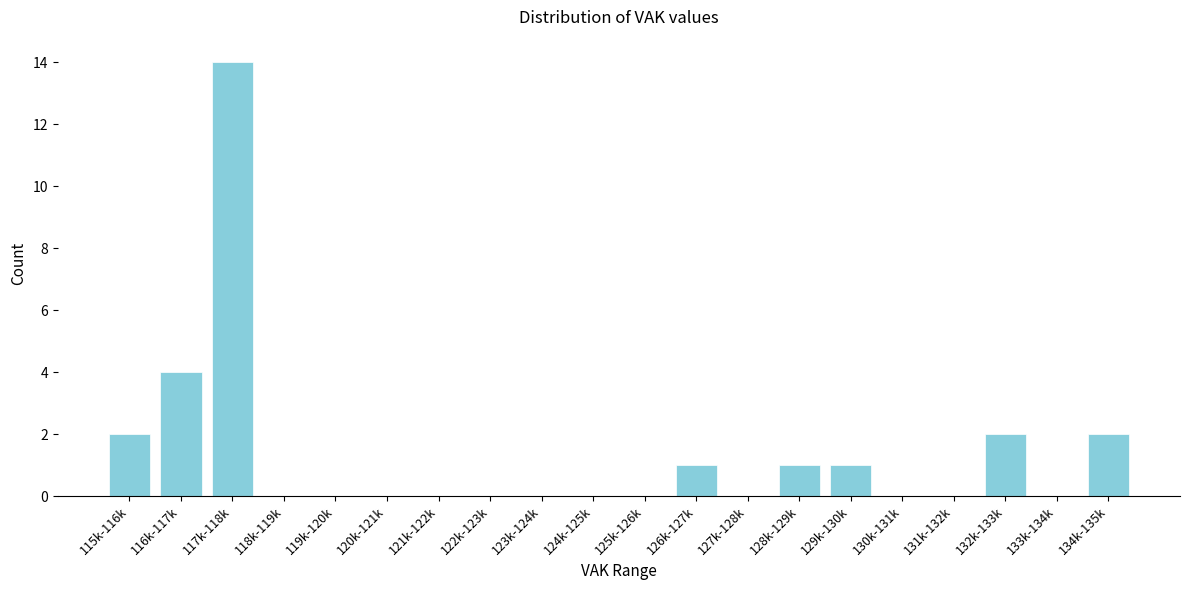

Reading left to right, what are all the values shown in this chart?

115k-116k=2	116k-117k=4	117k-118k=14	118k-119k=0	119k-120k=0	120k-121k=0	121k-122k=0	122k-123k=0	123k-124k=0	124k-125k=0	125k-126k=0	126k-127k=1	127k-128k=0	128k-129k=1	129k-130k=1	130k-131k=0	131k-132k=0	132k-133k=2	133k-134k=0	134k-135k=2